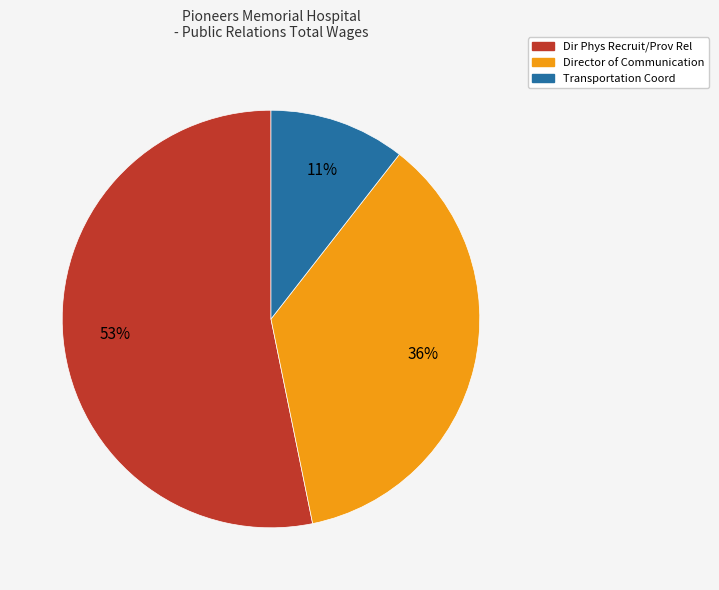

What is the largest slice in the pie chart?

Dir Phys Recruit/Prov Rel